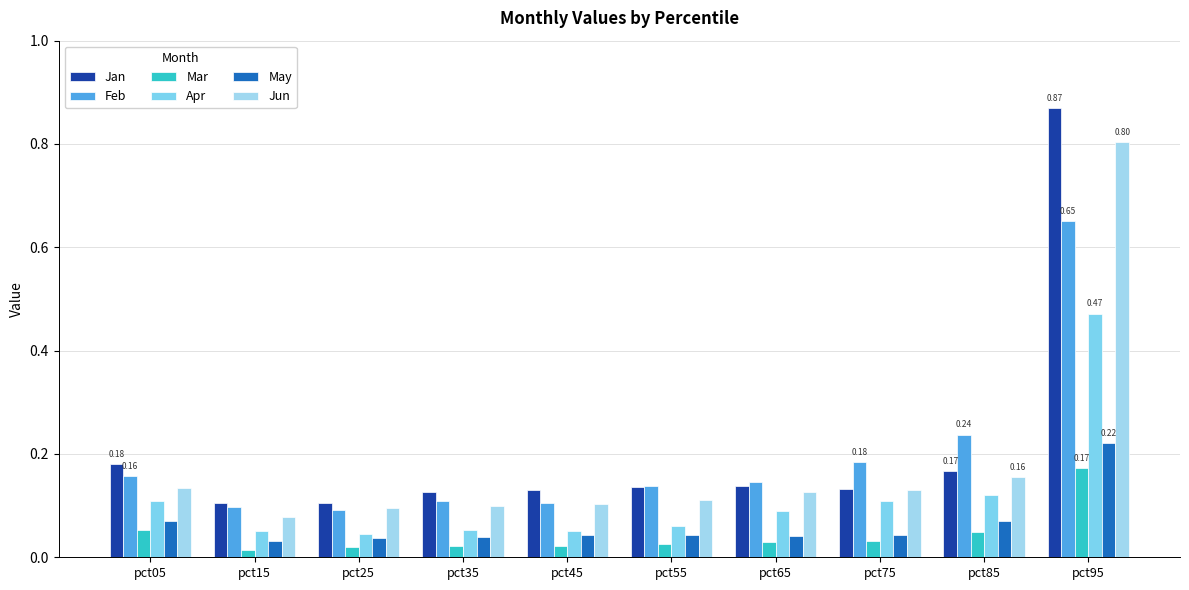

The value of Mar at pct25 is 0.0. True or false?

False